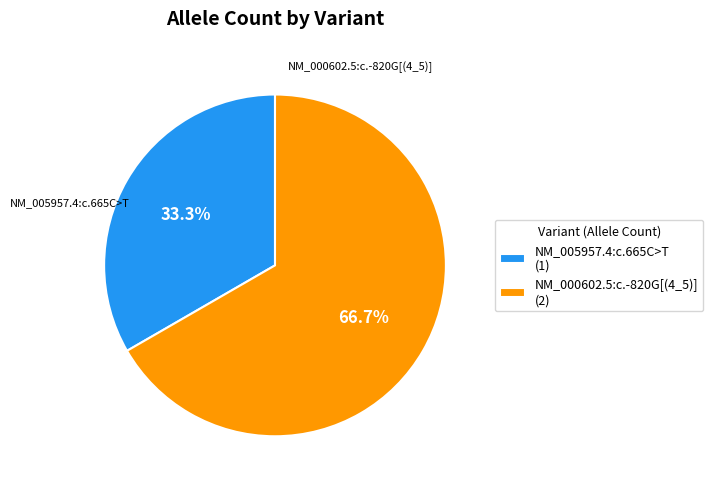

Is it true that NM_005957.4:c.665C>T is 33% of the pie?

True